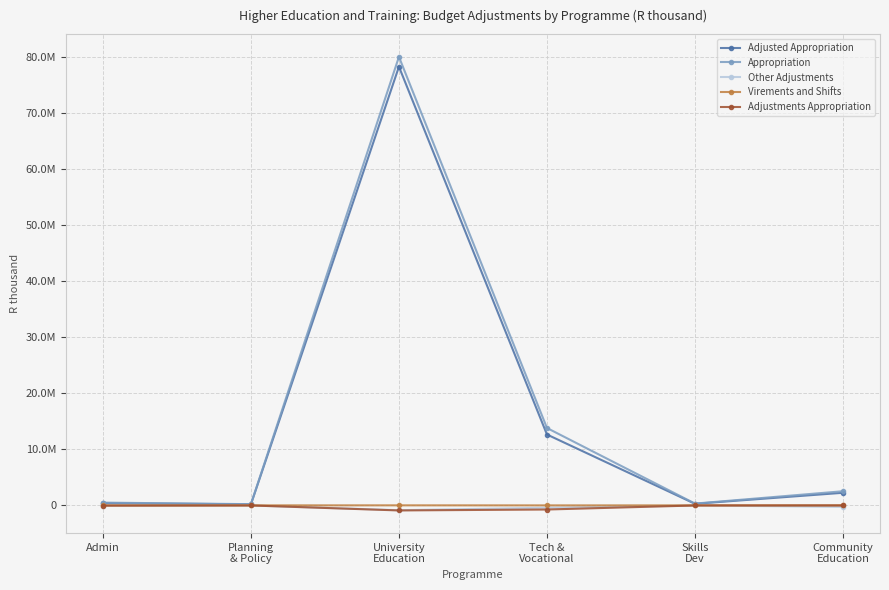

What is the lowest value of the Appropriation series?

214476